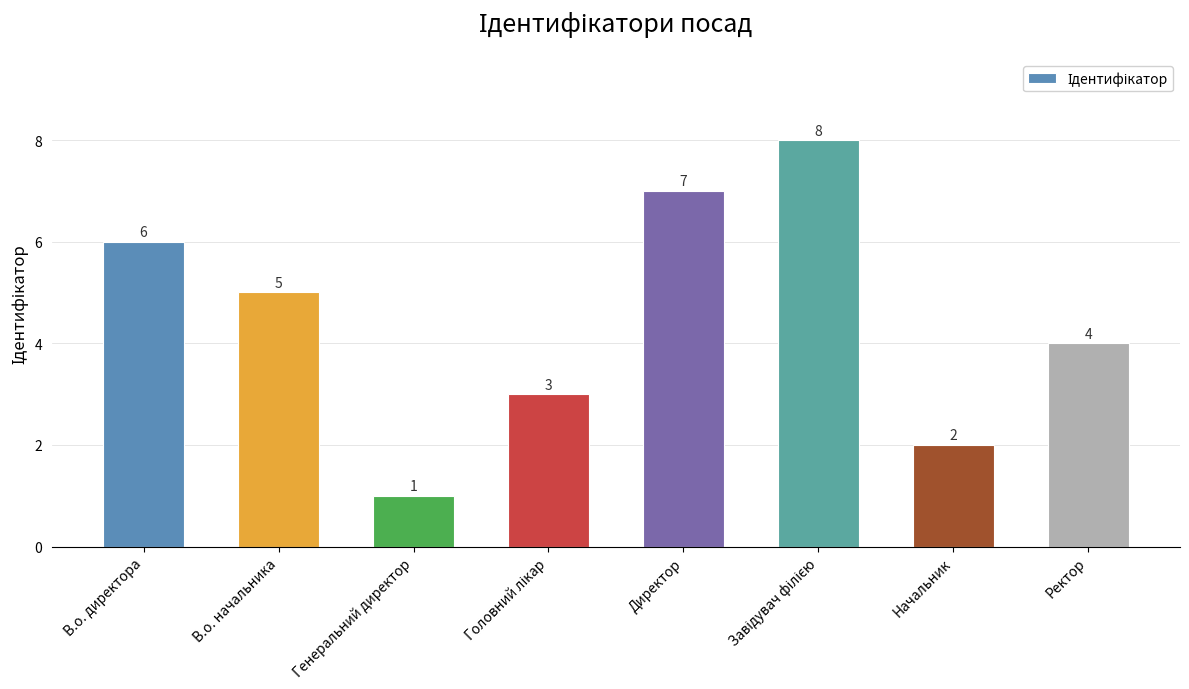

What is the ratio of the value at Директор to the value at Генеральний директор?

7.0